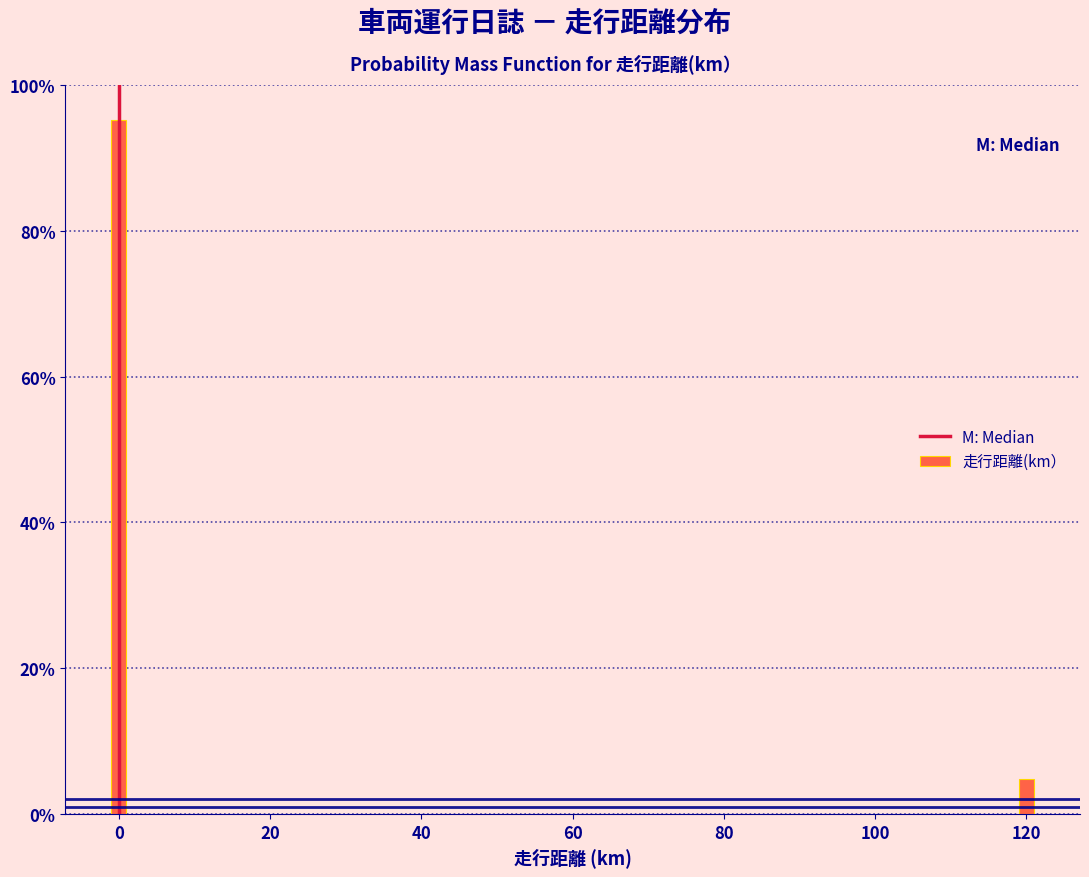

Are the bars horizontal?

No